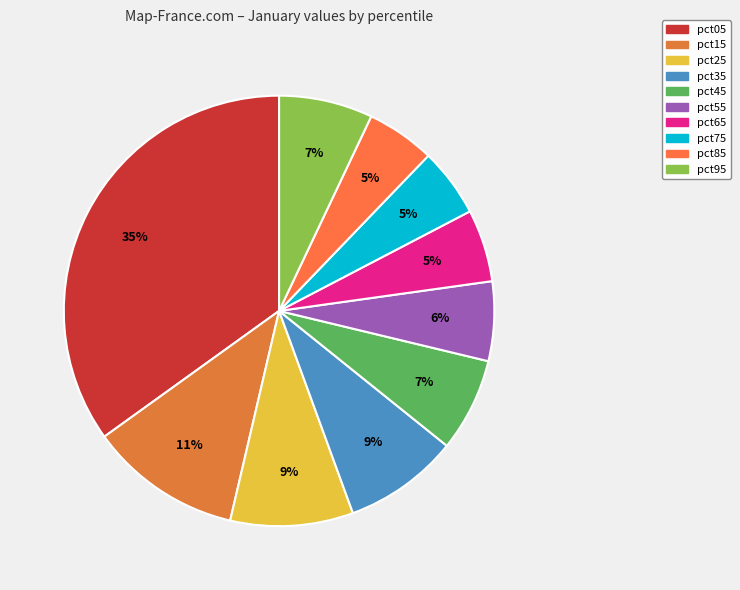

How many slices are in this pie chart?

10